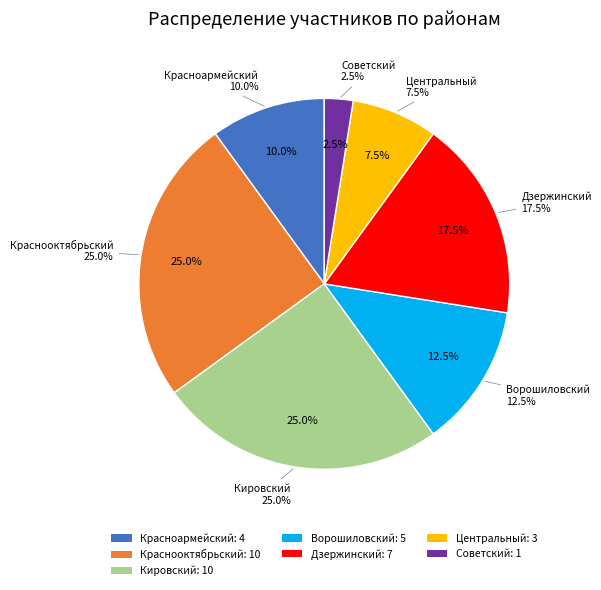

What percentage do Центральный and Краснооктябрьский together represent?

32.5%